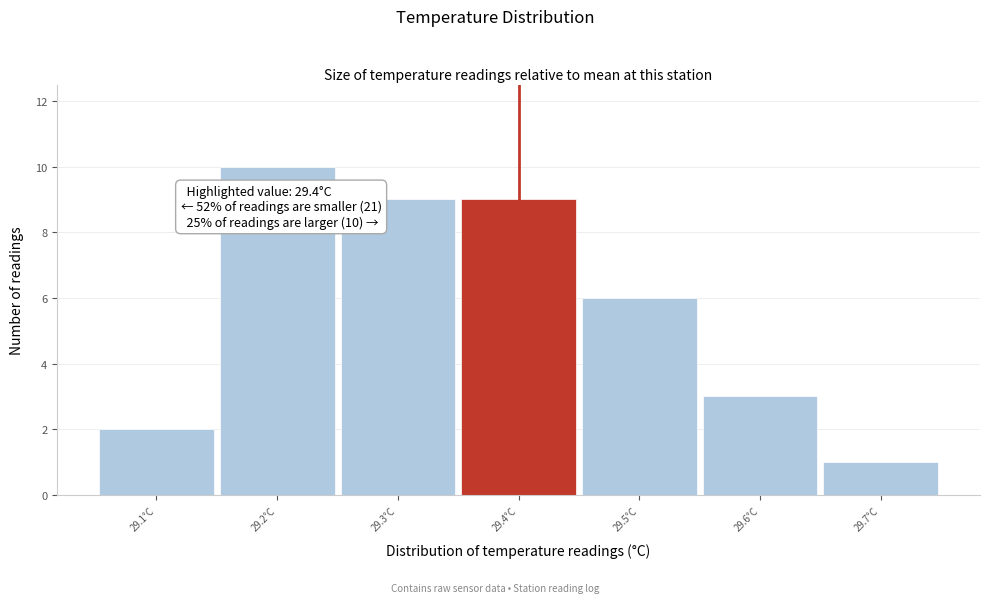

Which range on the x-axis has the tallest bar?

29.15 to 29.25